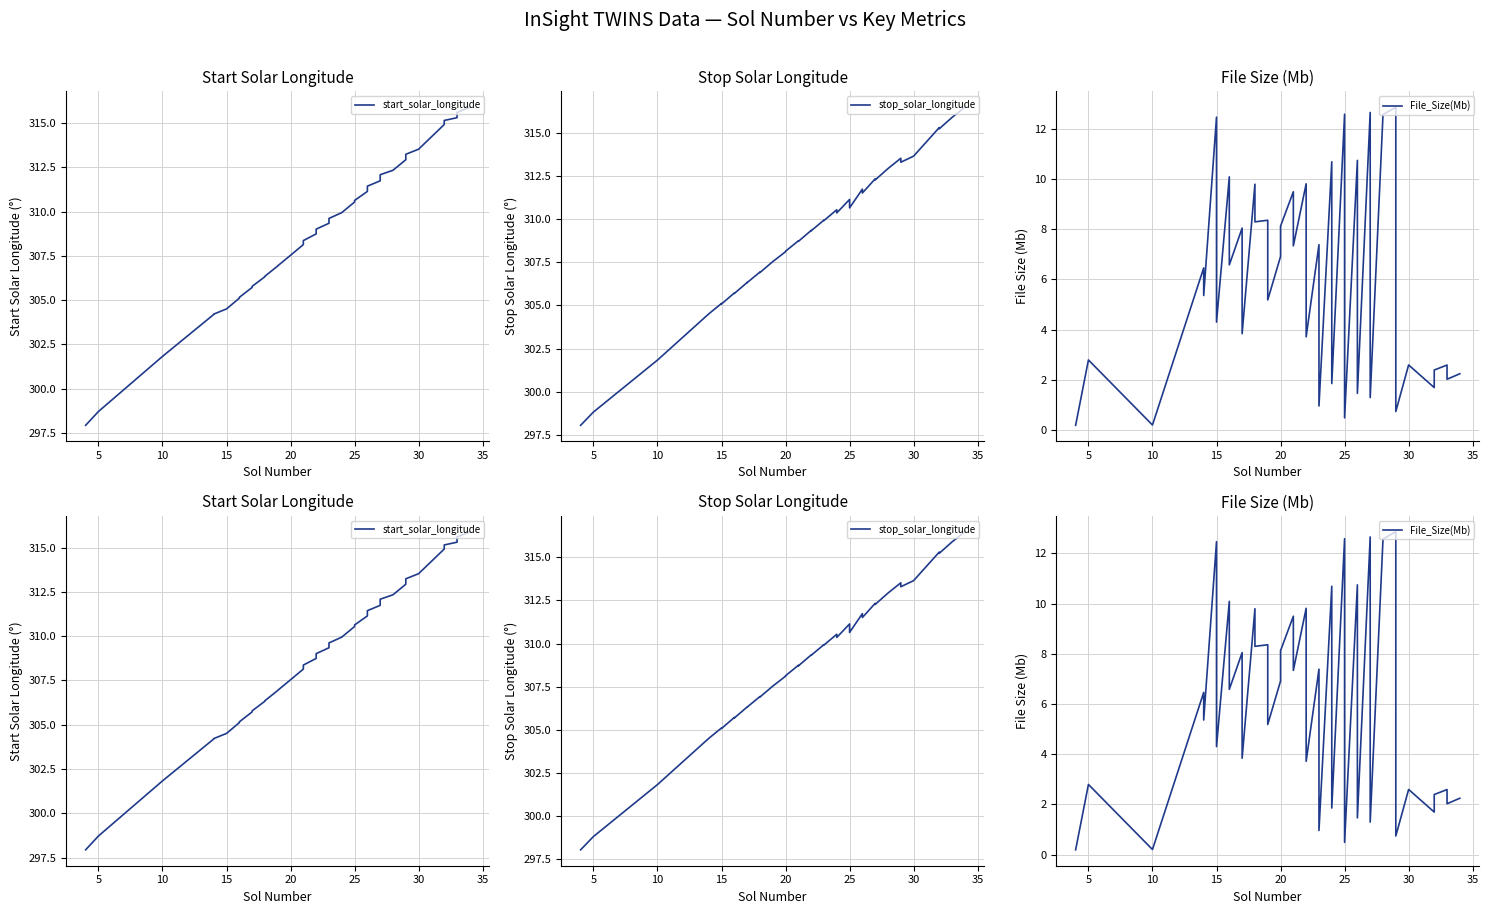

How many values in the stop_solar_longitude series exceed 309?

21